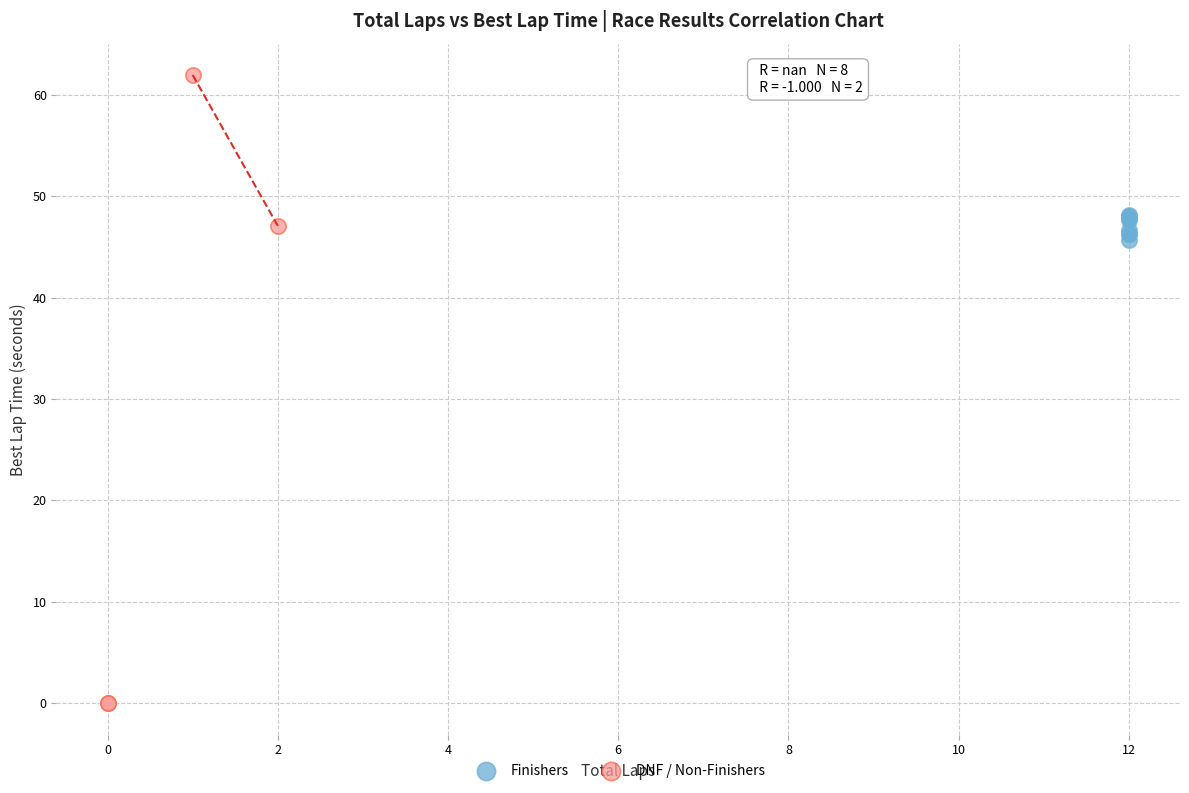

What are all the series names shown in the legend?

Finishers, DNF / Non-Finishers